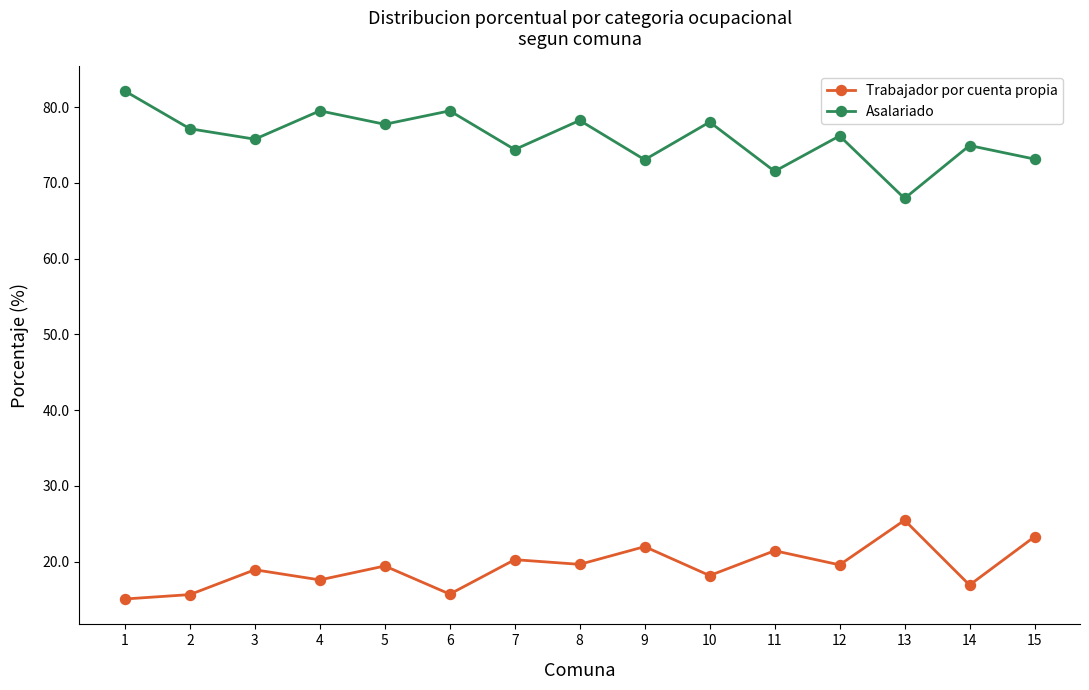

True or false: Asalariado has more than 2 points higher than both neighbors.

True